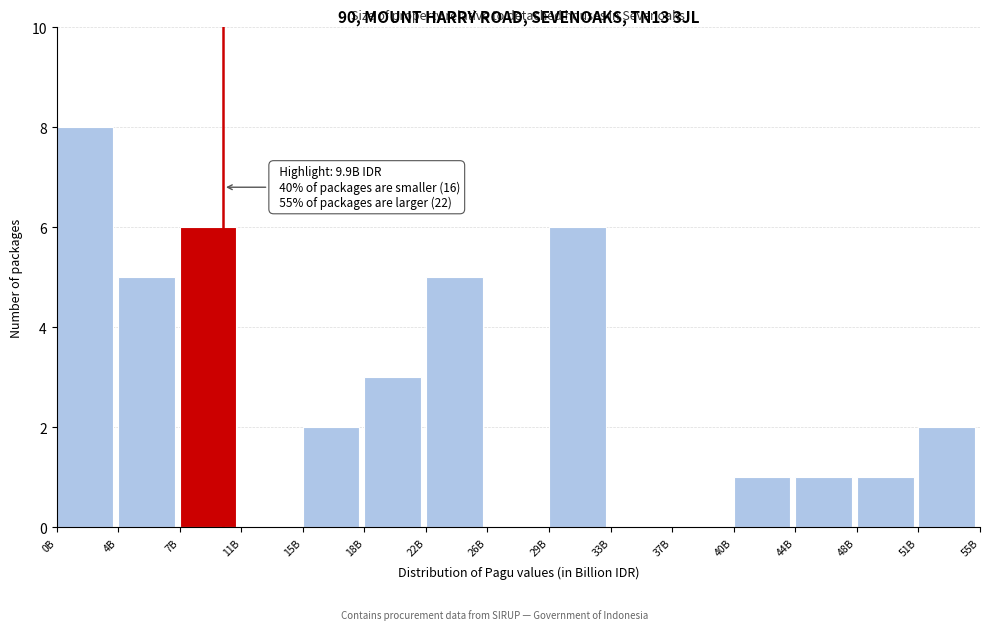

Reading right to left, extract all data points from this chart.

51B=2	48B=1	44B=1	40B=1	37B=0	33B=0	29B=6	26B=0	22B=5	18B=3	15B=2	11B=0	7B=6	4B=5	0B=8